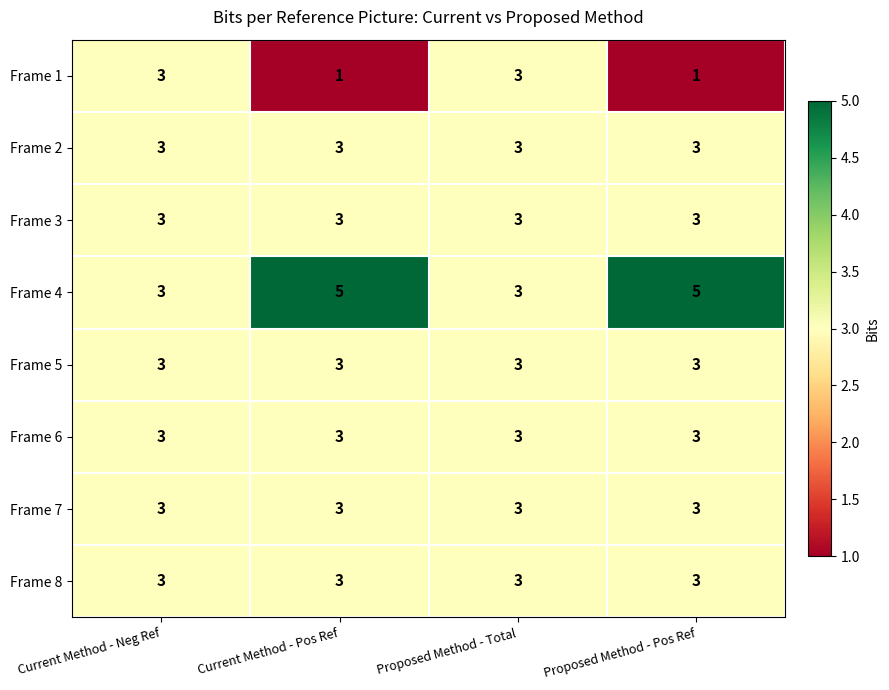

What is the sum of the Frame 5 values at Proposed Method - Pos Ref and Current Method - Neg Ref?

6